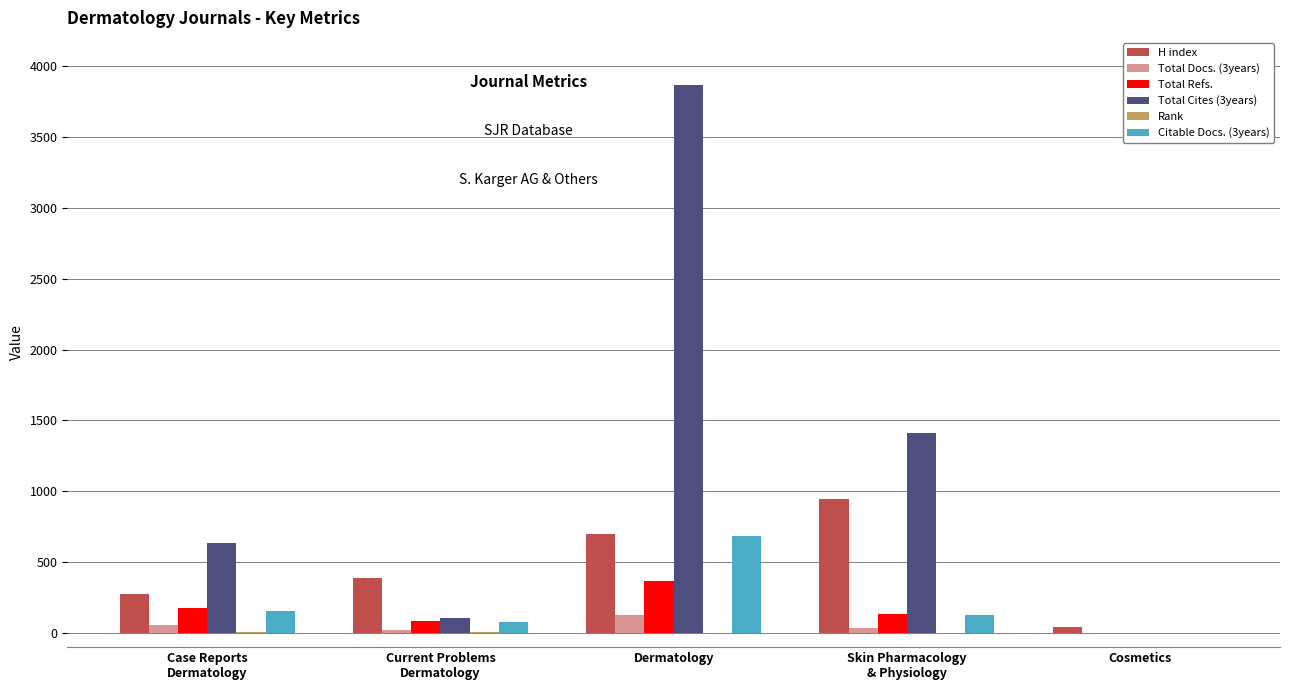

Is the value of Total Cites (3years) at Dermatology greater than the value of Citable Docs. (3years) at Cosmetics?

Yes